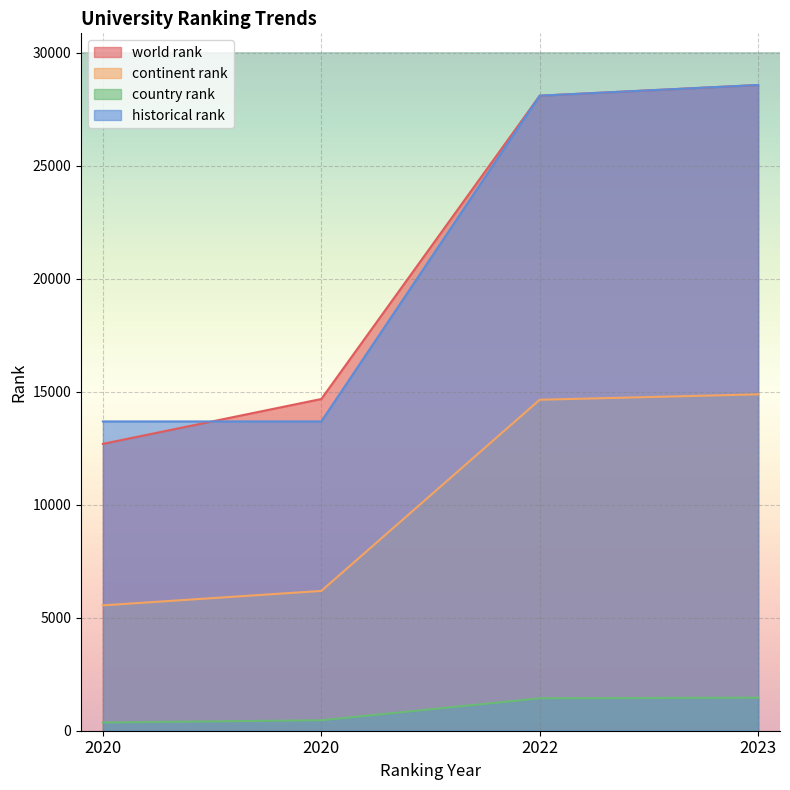

Which series has the largest total across all categories?

world rank